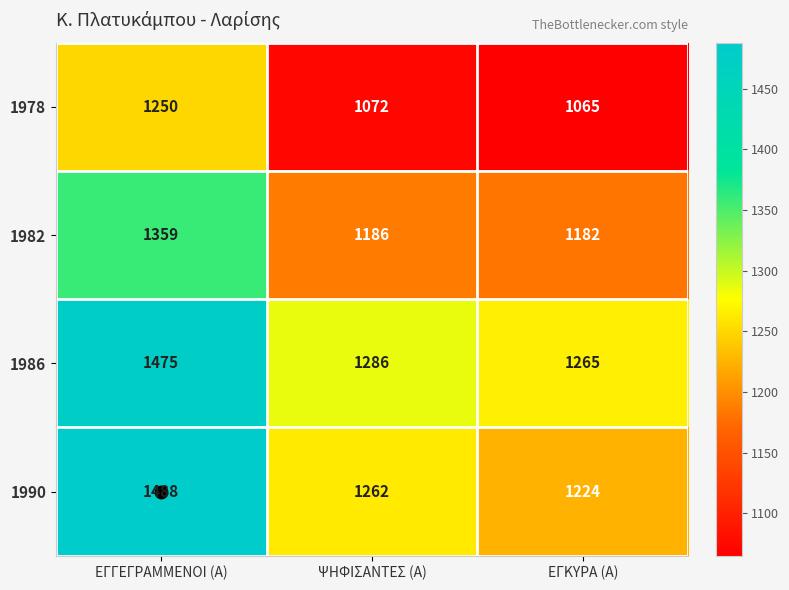

The 1990 series shows 1616 at ΕΓΚΥΡΑ (Α). True or false?

False